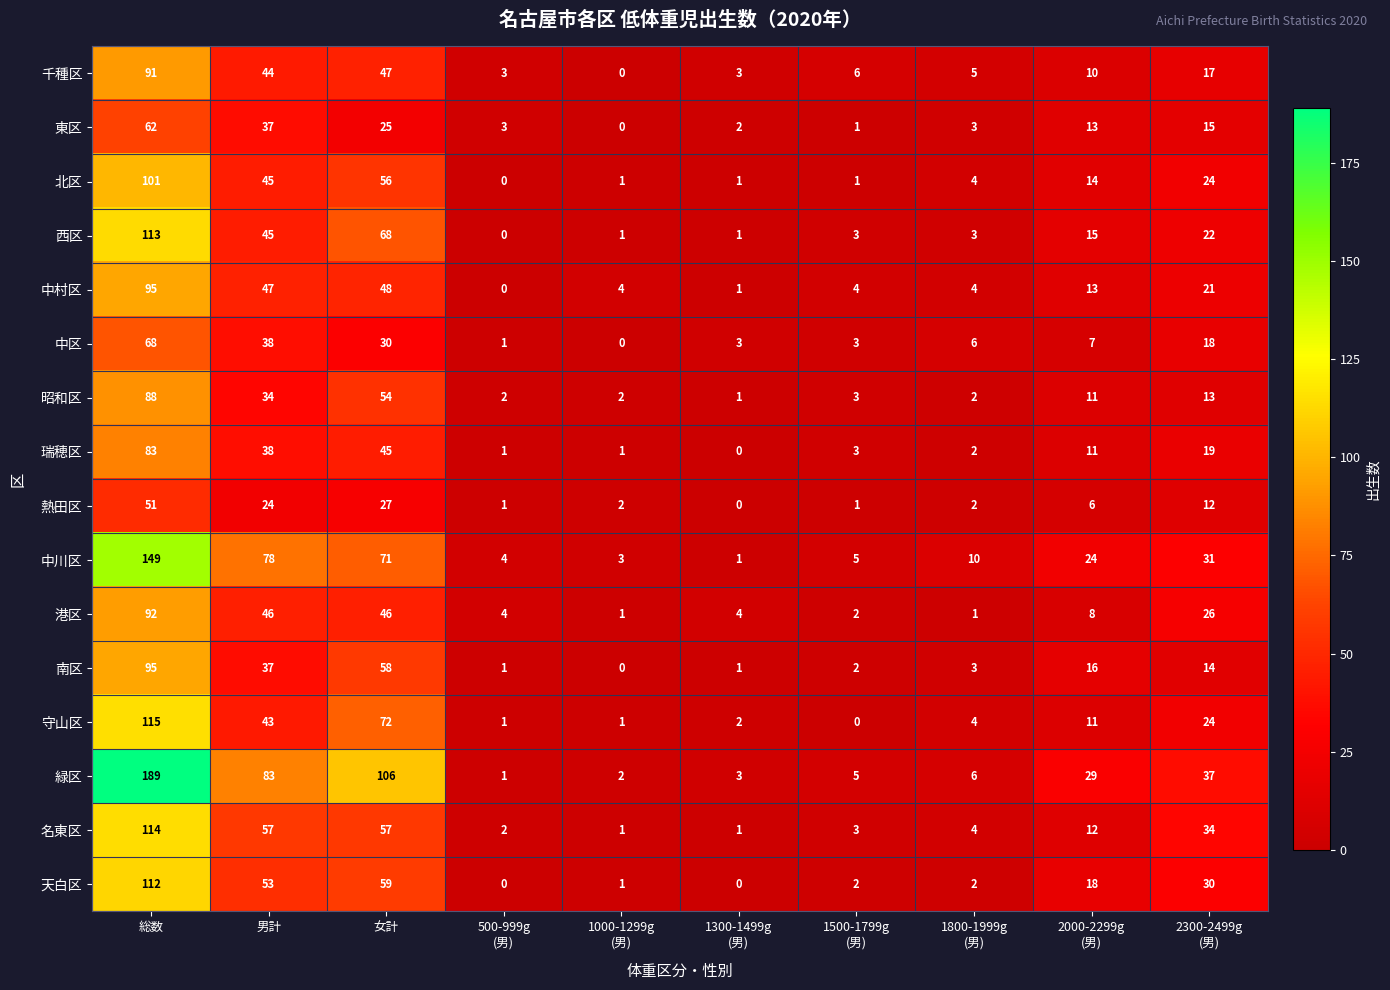

The 千種区 series shows 68 at 男計. True or false?

False